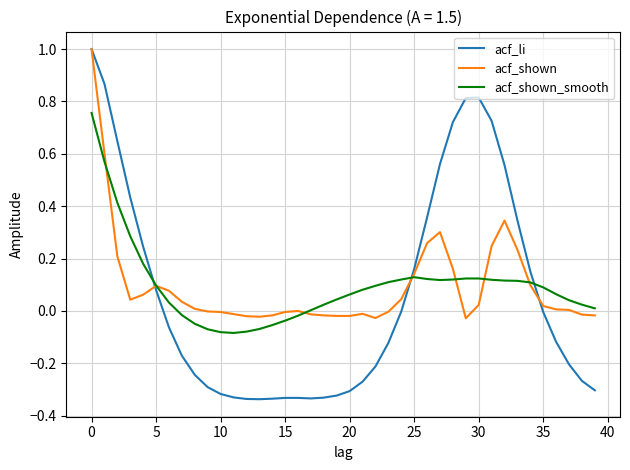

Which series has the widest spread of values?

acf_li